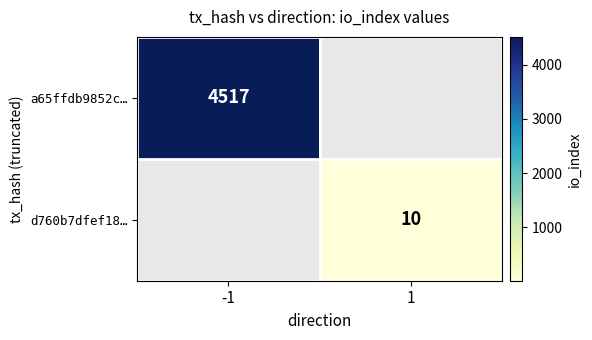

How many distinct data groups are displayed?

2